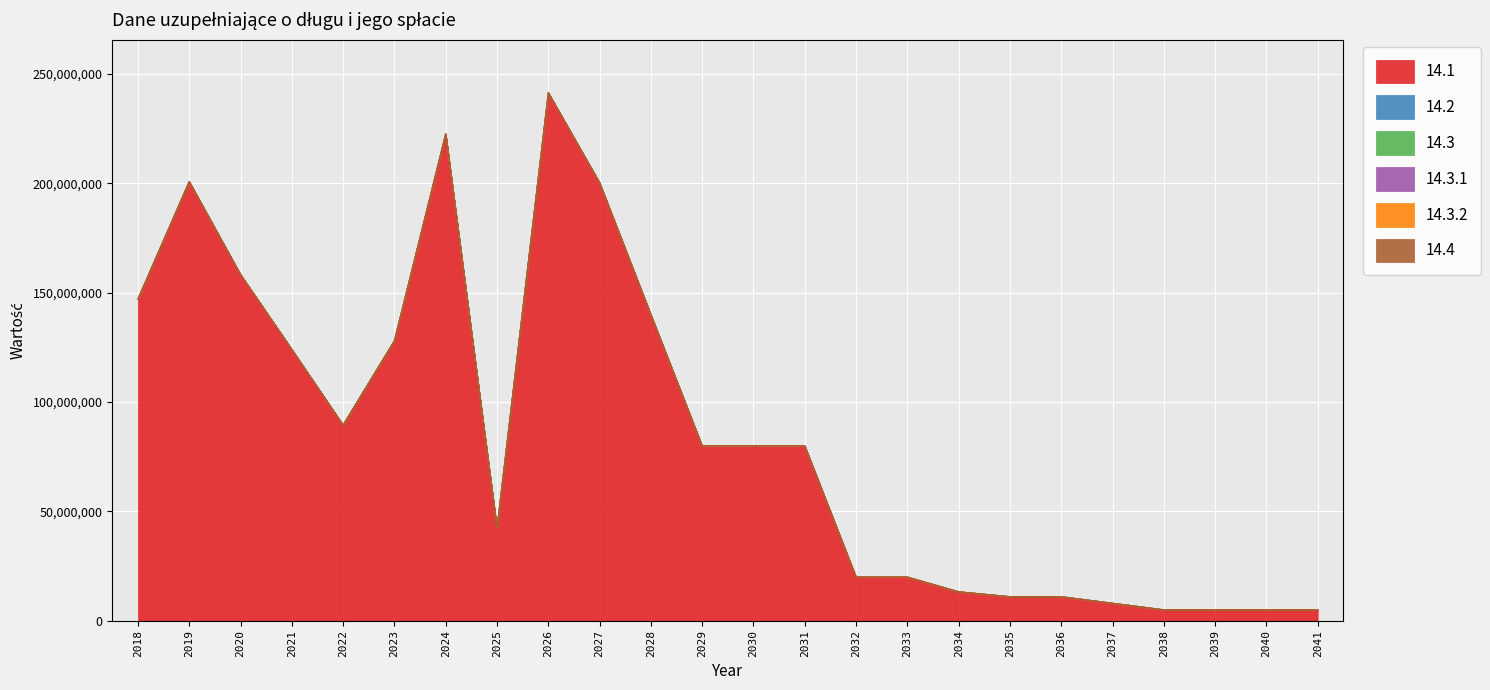

What is the spread (max minus min) of values at 2019?

200855383